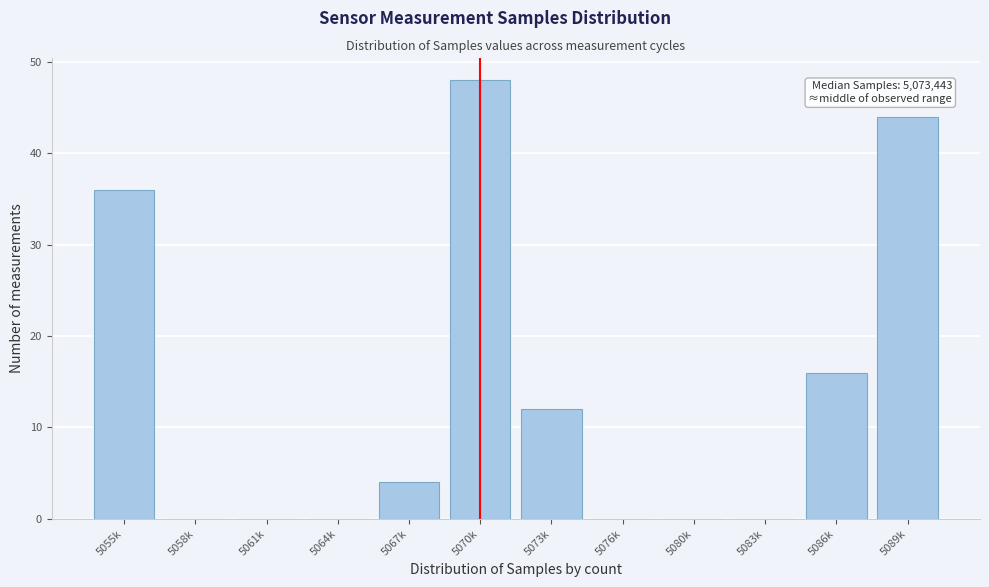

Reading left to right, list all the values displayed in this chart.

5055k=36	5058k=0	5061k=0	5064k=0	5067k=4	5070k=48	5073k=12	5076k=0	5080k=0	5083k=0	5086k=16	5089k=44